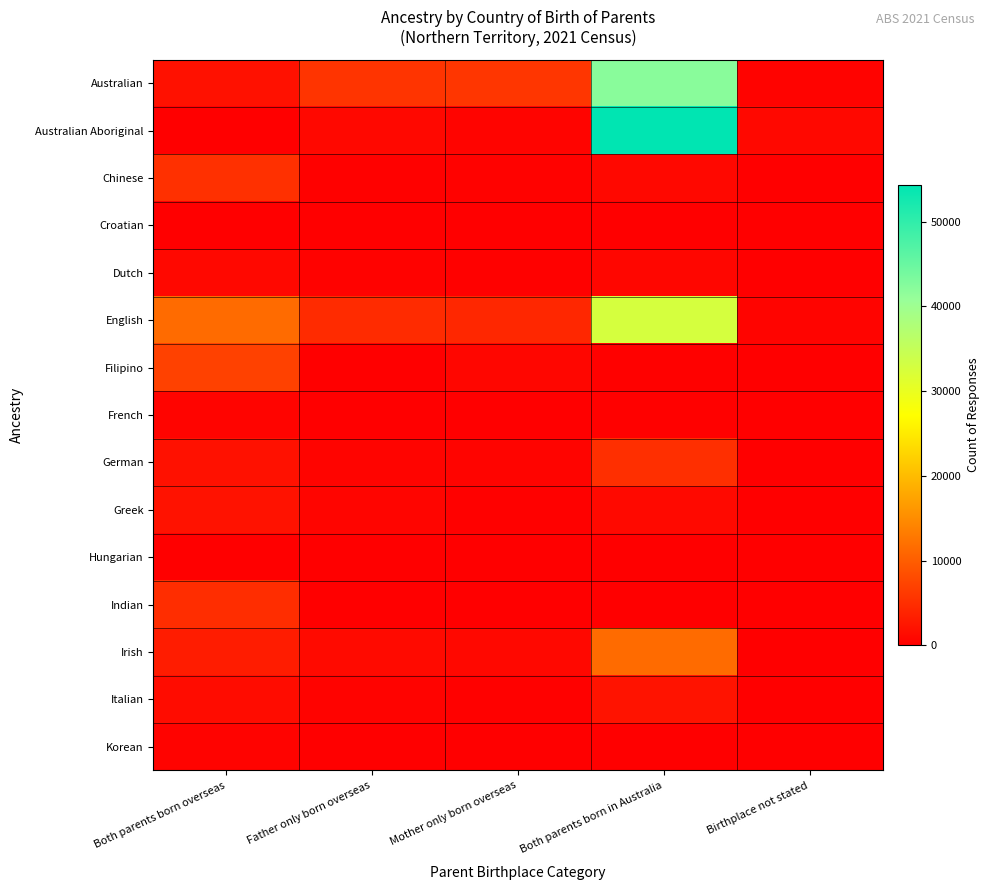

What is the total value across all series at Mother only born overseas?

14550